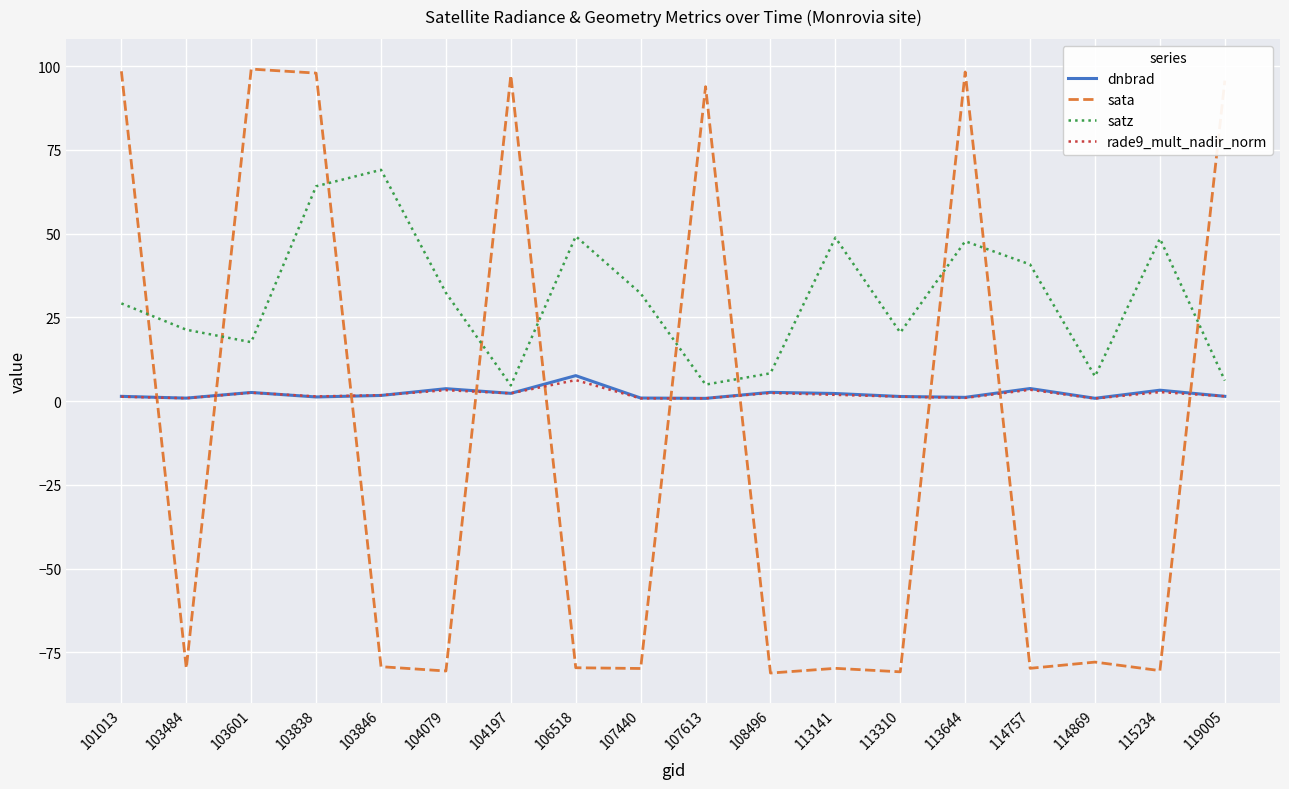

Where do sata and dnbrad first cross each other?

101013 and 103484